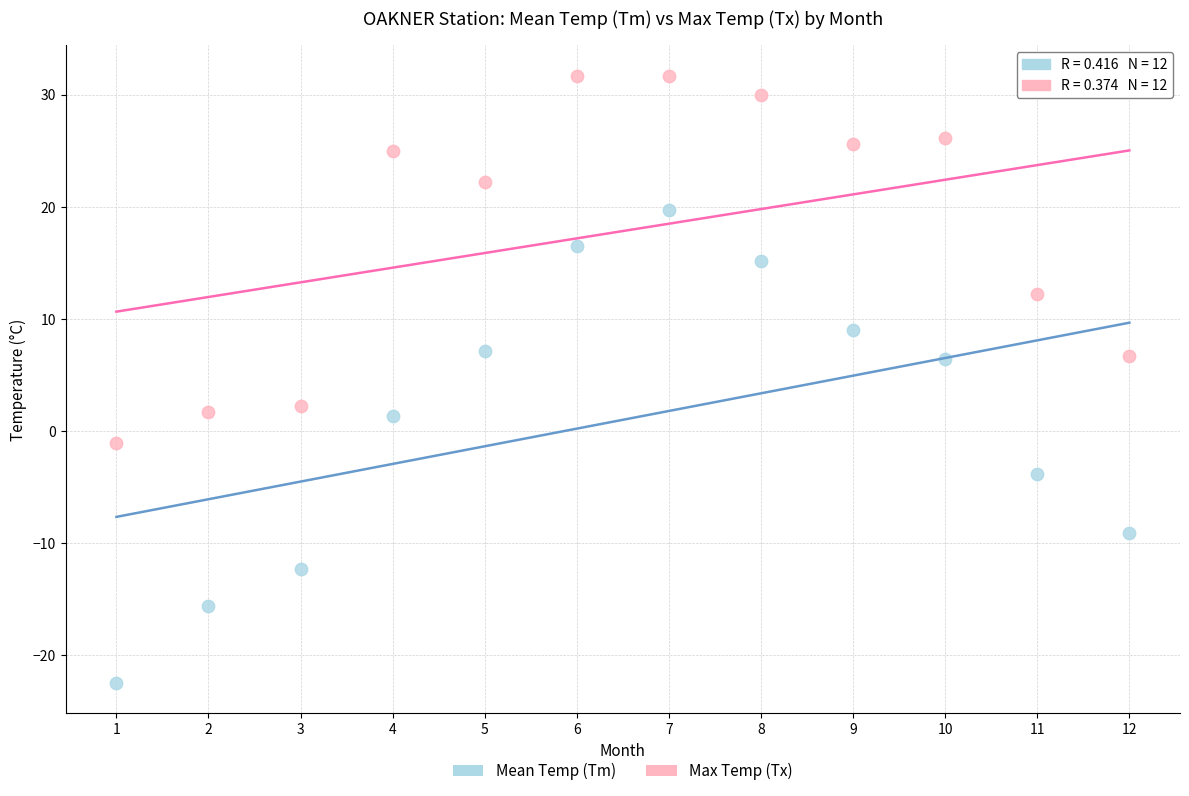

Which series has the largest Y range (max minus min)?

Mean Temp (Tm)